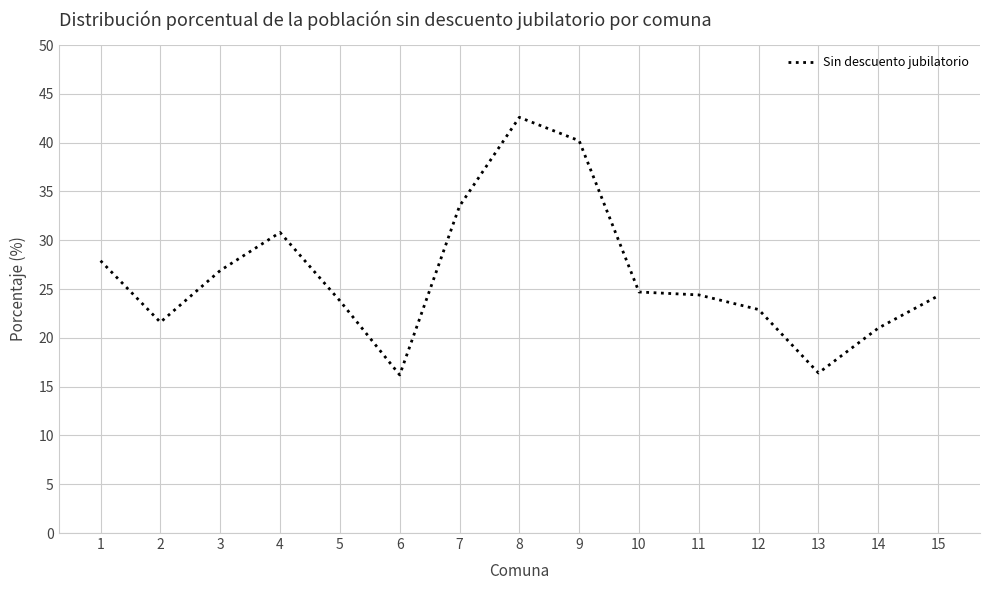

At which category does the data reach its first local peak?

4